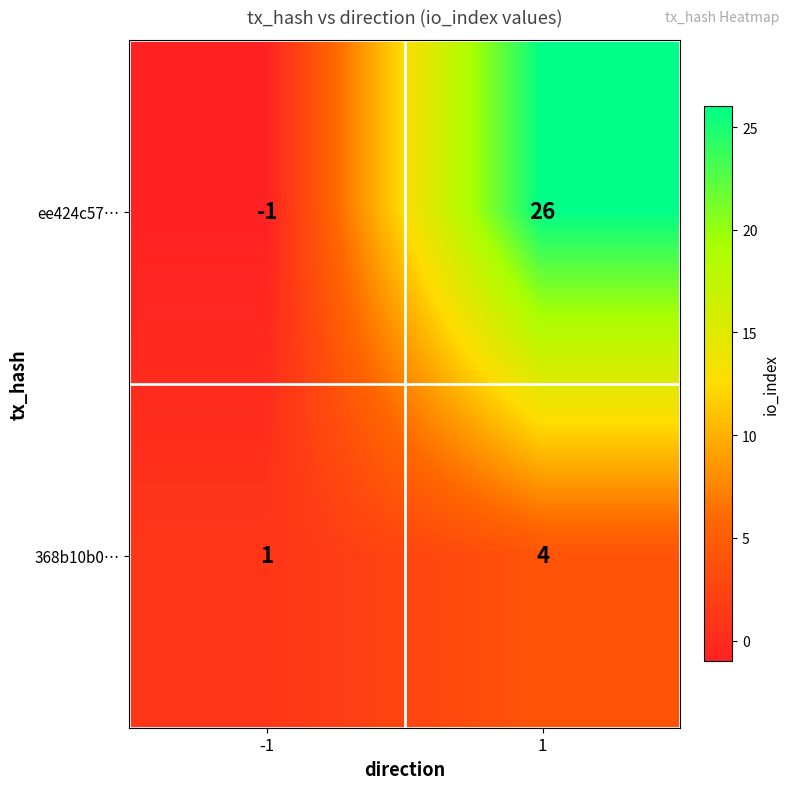

What is the total value across all series at 1?

30